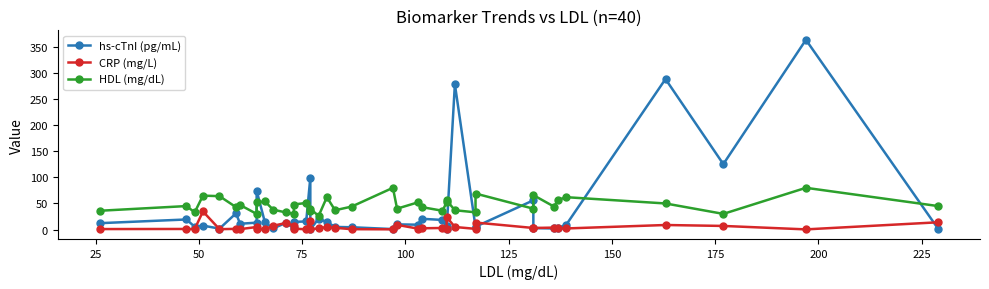

How many categories are shown in the chart?

40